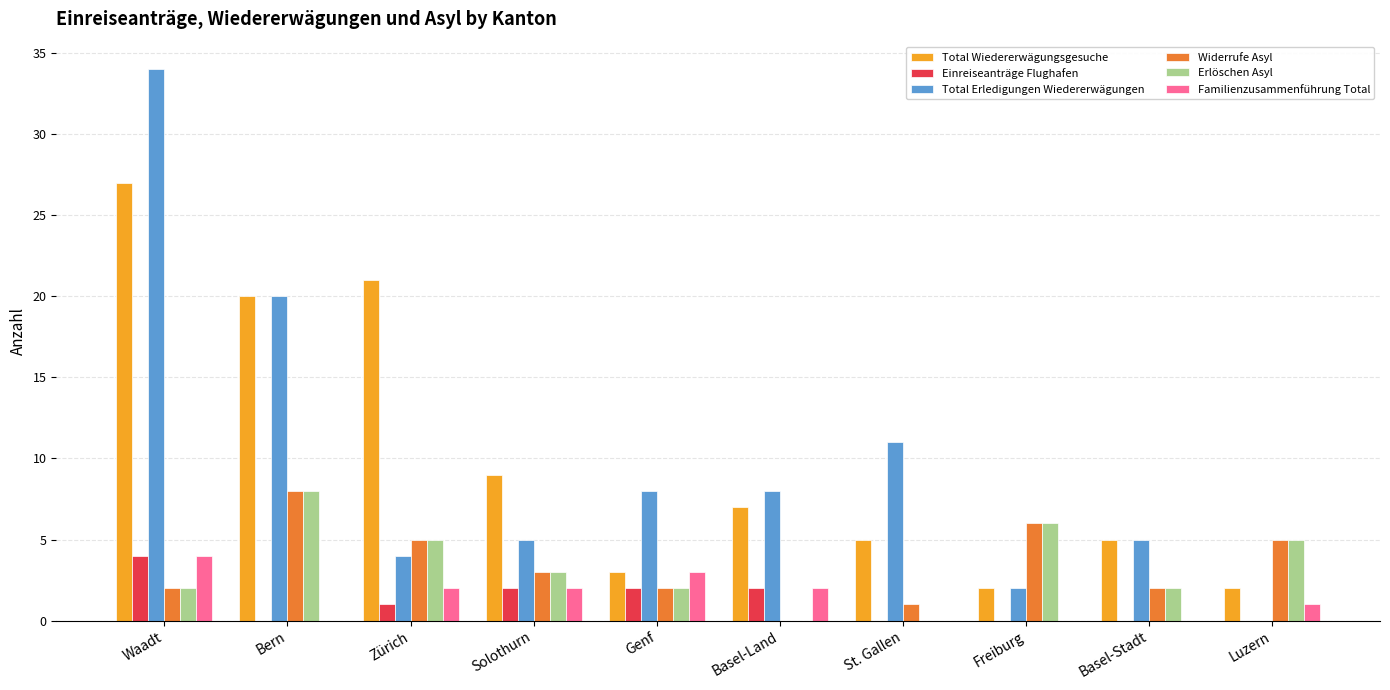

Reading left to right, list all the values displayed in this chart.

Total Wiedererwägungsgesuche: Waadt=27	Bern=20	Zürich=21	Solothurn=9	Genf=3	Basel-Land=7	St. Gallen=5	Freiburg=2	Basel-Stadt=5	Luzern=2
Einreiseanträge Flughafen: Waadt=4	Bern=0	Zürich=1	Solothurn=2	Genf=2	Basel-Land=2	St. Gallen=0	Freiburg=0	Basel-Stadt=0	Luzern=0
Total Erledigungen Wiedererwägungen: Waadt=34	Bern=20	Zürich=4	Solothurn=5	Genf=8	Basel-Land=8	St. Gallen=11	Freiburg=2	Basel-Stadt=5	Luzern=0
Widerrufe Asyl: Waadt=2	Bern=8	Zürich=5	Solothurn=3	Genf=2	Basel-Land=0	St. Gallen=1	Freiburg=6	Basel-Stadt=2	Luzern=5
Erlöschen Asyl: Waadt=2	Bern=8	Zürich=5	Solothurn=3	Genf=2	Basel-Land=0	St. Gallen=0	Freiburg=6	Basel-Stadt=2	Luzern=5
Familienzusammenführung Total: Waadt=4	Bern=0	Zürich=2	Solothurn=2	Genf=3	Basel-Land=2	St. Gallen=0	Freiburg=0	Basel-Stadt=0	Luzern=1